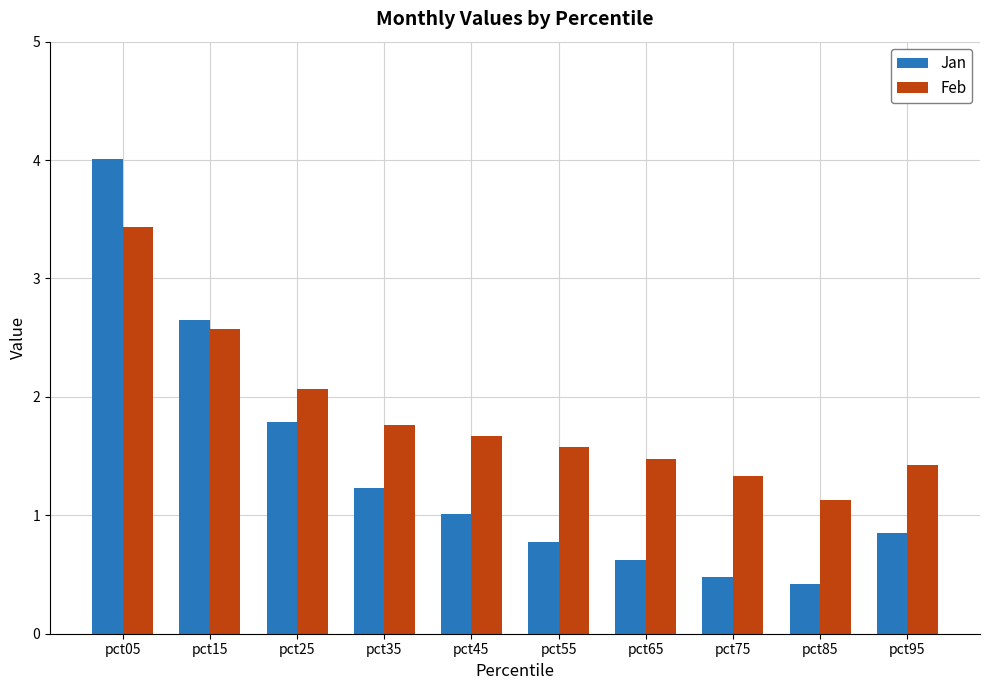

What are all the series names shown in the legend?

Jan, Feb